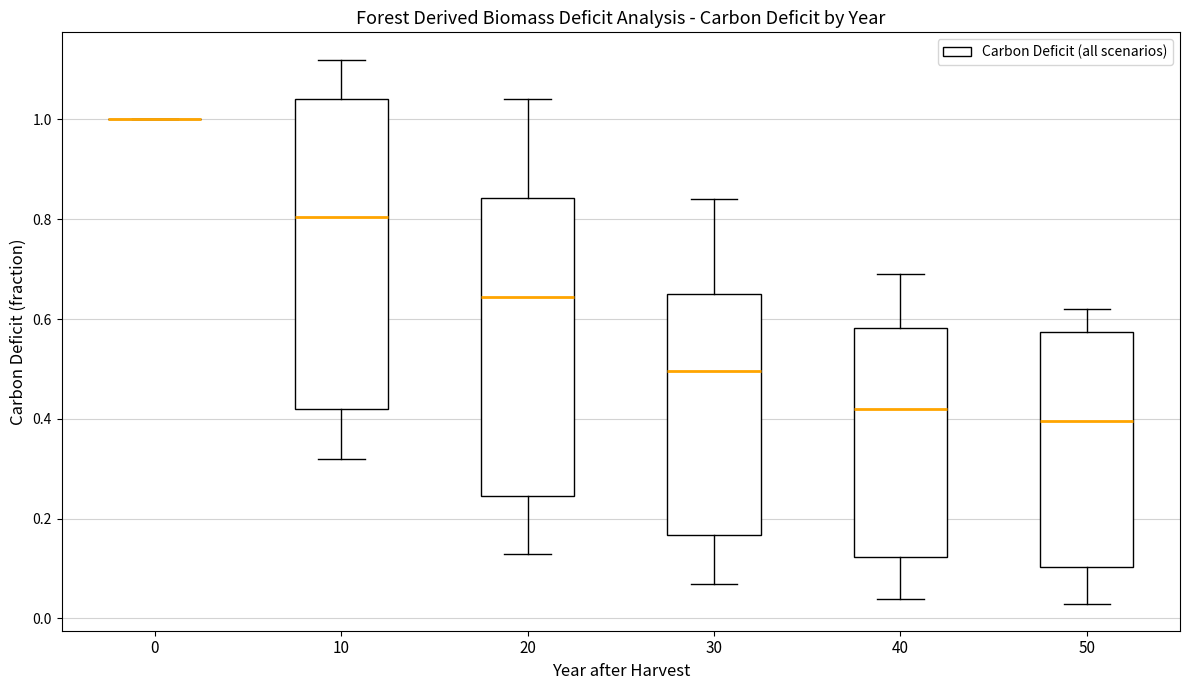

Where does the median line of the box at x = 30 sit on the y-axis? The values are not printed on the chart, so give them approximately, as read against the axis.

0.50